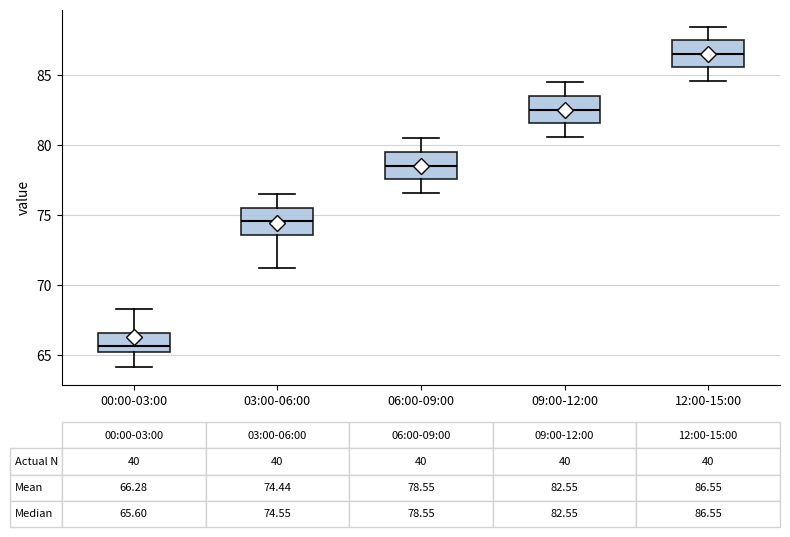

Which box has the lowest median line?

00:00-03:00